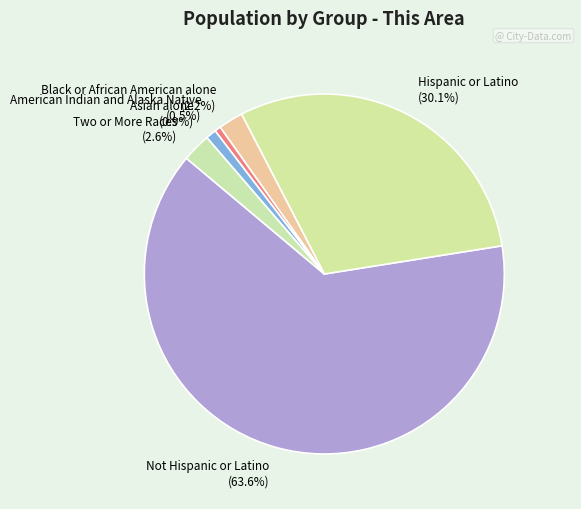

Combined, what portion of the pie is Hispanic or Latino and Black or African American alone?

32.3%